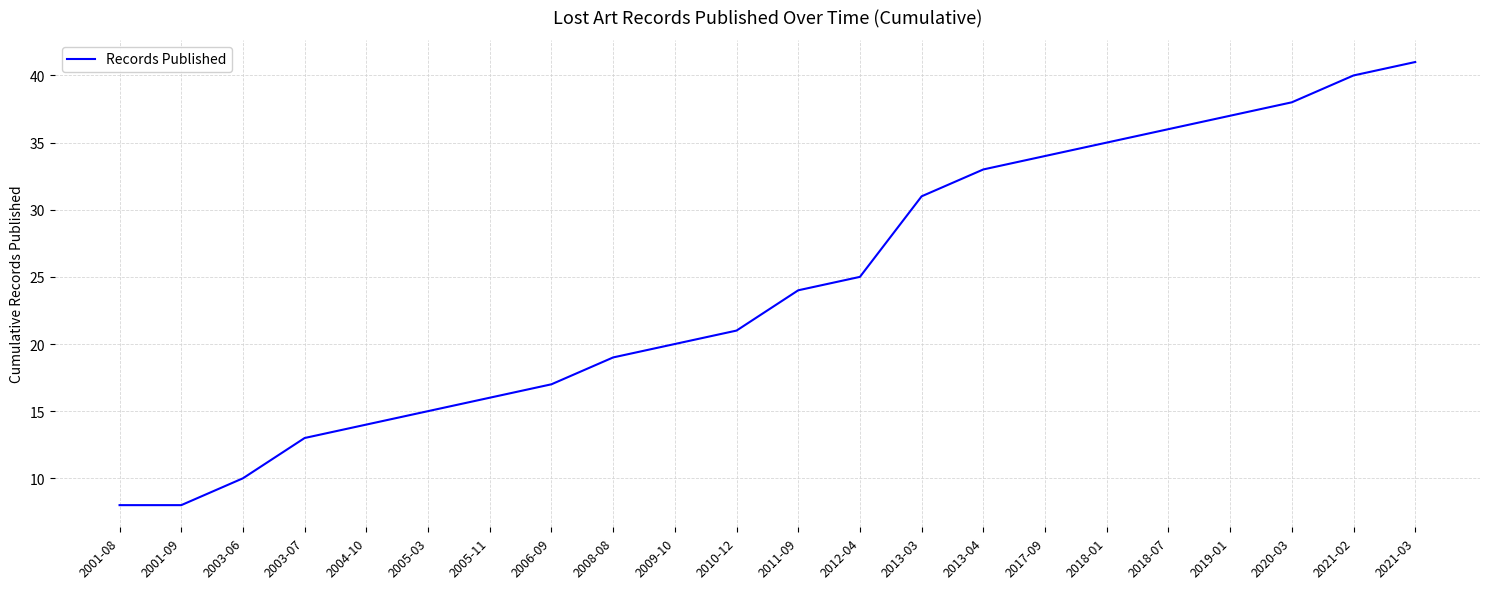

Reading left to right, list all the values displayed in this chart.

2001-08=8	2001-09=8	2003-06=10	2003-07=13	2004-10=14	2005-03=15	2005-11=16	2006-09=17	2008-08=19	2009-10=20	2010-12=21	2011-09=24	2012-04=25	2013-03=31	2013-04=33	2017-09=34	2018-01=35	2018-07=36	2019-01=37	2020-03=38	2021-02=40	2021-03=41